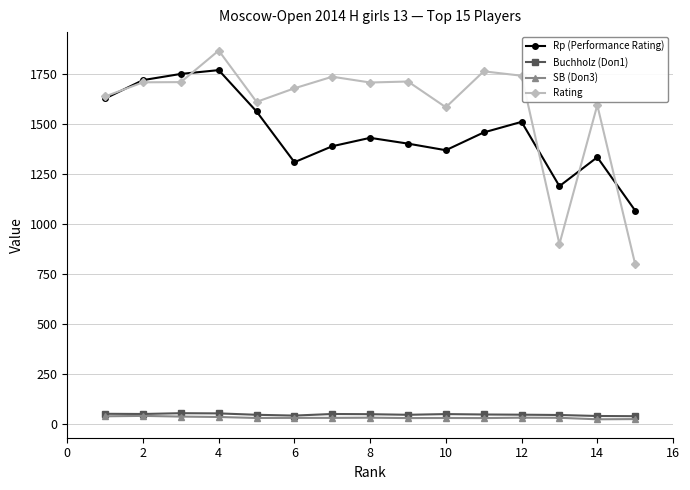

True or false: Rating and SB (Doп3) cross at least once.

False